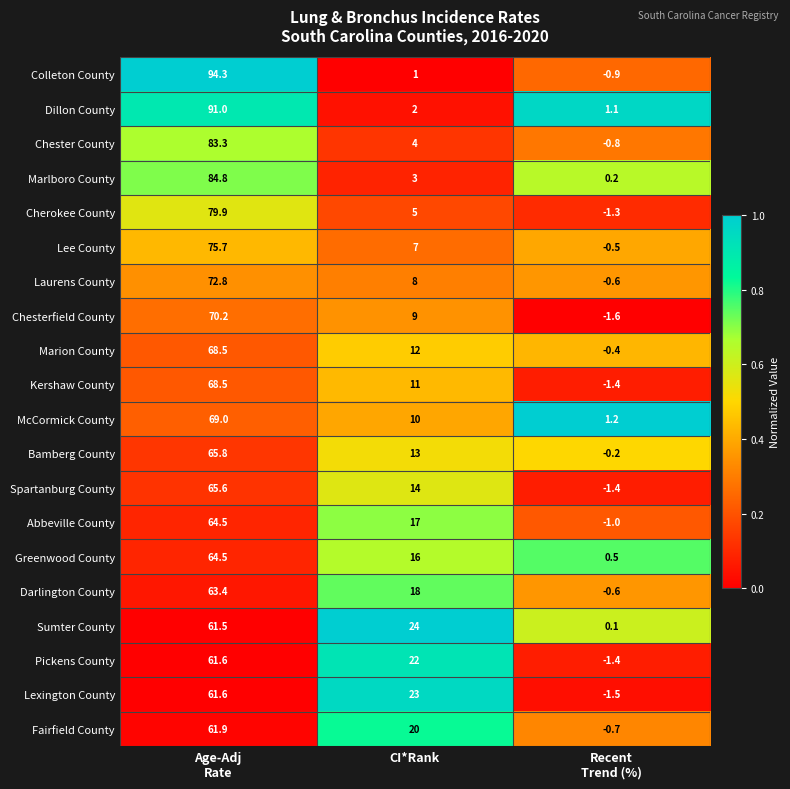

What is the minimum value shown in the chart?

-1.6